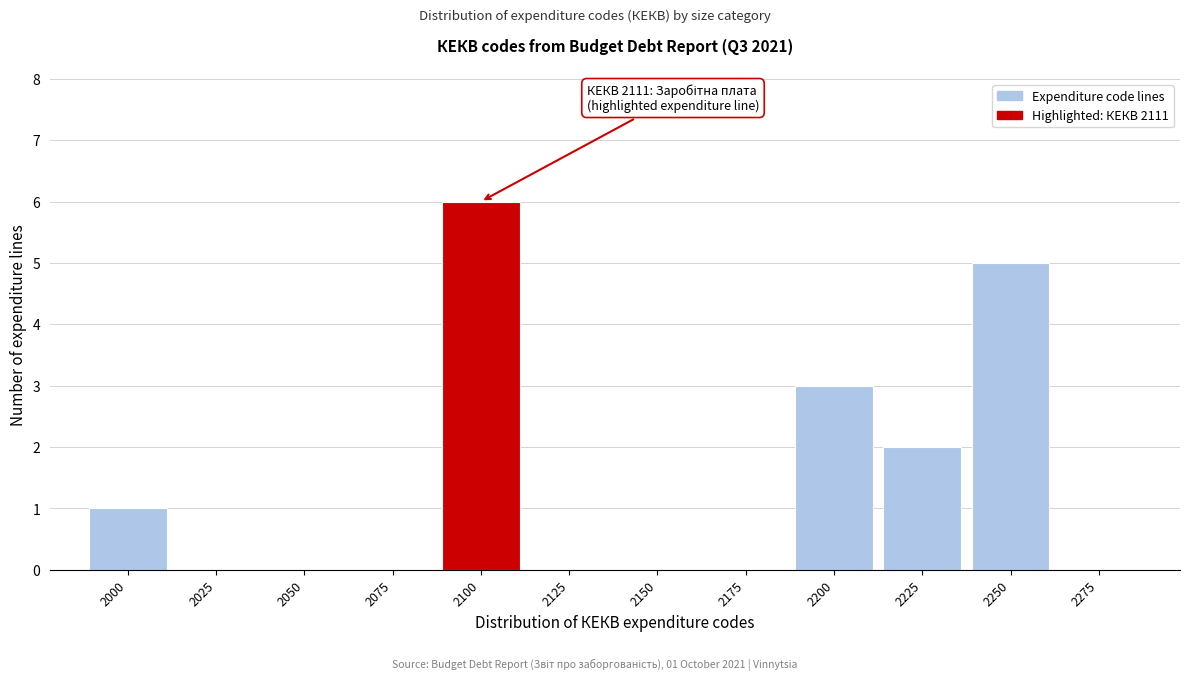

Reading left to right, transcribe all the data shown in this chart.

2000=1	2025=0	2050=0	2075=0	2100=6	2125=0	2150=0	2175=0	2200=3	2225=2	2250=5	2275=0